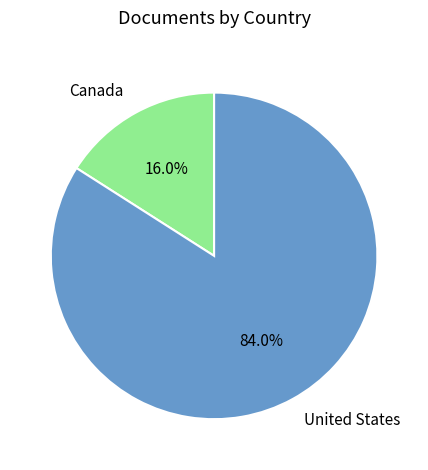

True or false: United States accounts for 84% of the total.

True